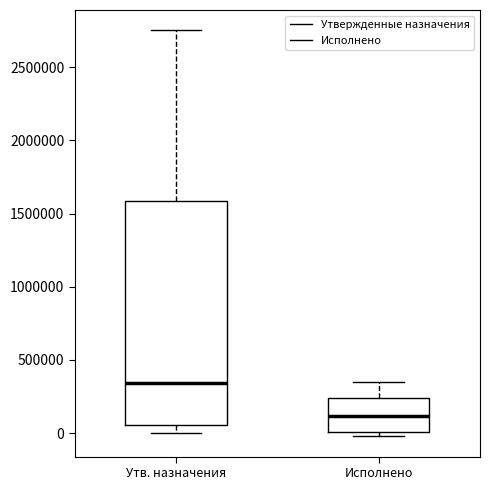

Reading left to right, transcribe this box plot: for each box, give where its median line is, the range the box spans, and where its two whiskers end, as read against the y-axis. The values are not printed on the chart, so give them approximately, as read against the axis.

Утв. назначения: median 350000, box 50000 to 1600000, whiskers 0 to 2750000
Исполнено: median 100000, box 0 to 250000, whiskers 0 (just below the box's lower edge) to 350000